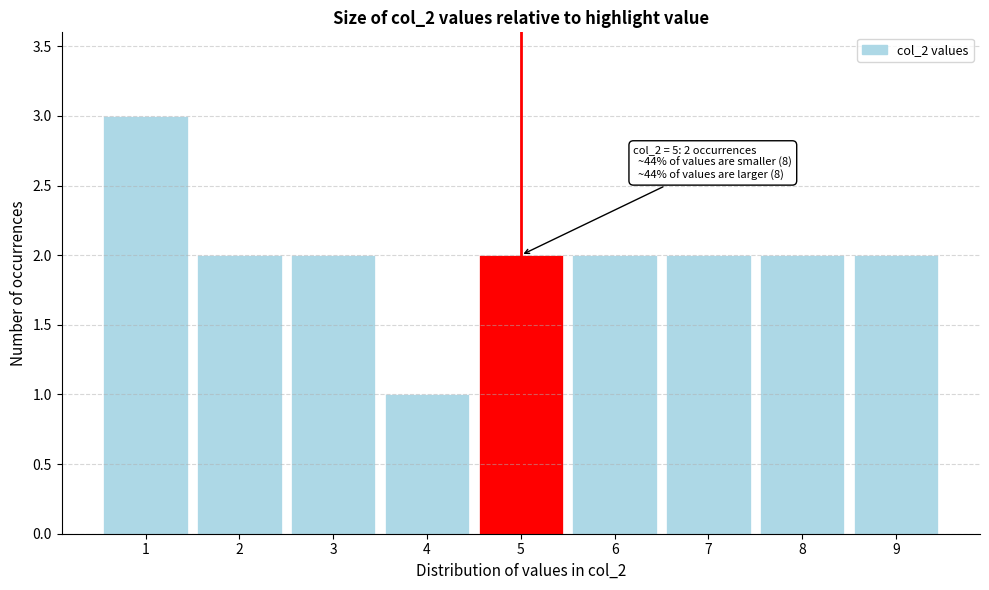

Over which range of the x-axis is the bar tallest?

0.5 to 1.5